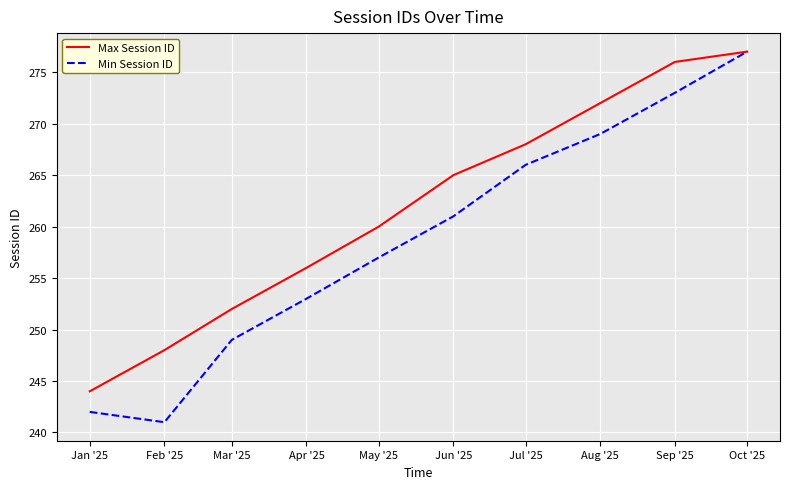

Which series changed the most between Jun '25 and Oct '25?

Min Session ID